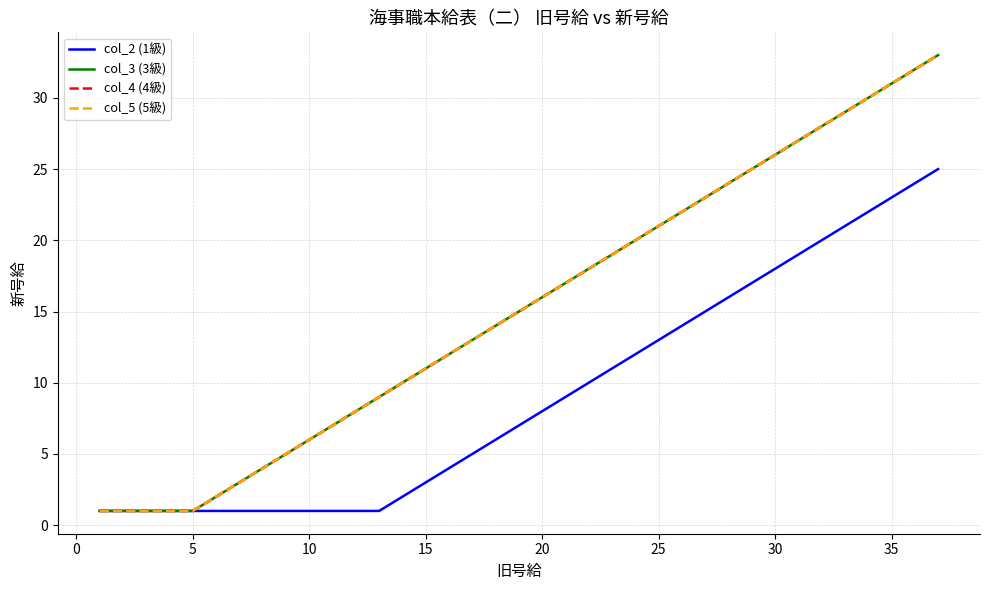

Reading left to right, extract all data points from this chart.

col_2 (1級): 1	1	1	1	1	1	1	1	1	1	1	1	1	2	3	4	5	6	7	8	9	10	11	12	13	14	15	16	17	18	19	20	21	22	23	24	25
col_3 (3級): 1	1	1	1	1	2	3	4	5	6	7	8	9	10	11	12	13	14	15	16	17	18	19	20	21	22	23	24	25	26	27	28	29	30	31	32	33
col_4 (4級): 1	1	1	1	1	2	3	4	5	6	7	8	9	10	11	12	13	14	15	16	17	18	19	20	21	22	23	24	25	26	27	28	29	30	31	32	33
col_5 (5級): 1	1	1	1	1	2	3	4	5	6	7	8	9	10	11	12	13	14	15	16	17	18	19	20	21	22	23	24	25	26	27	28	29	30	31	32	33